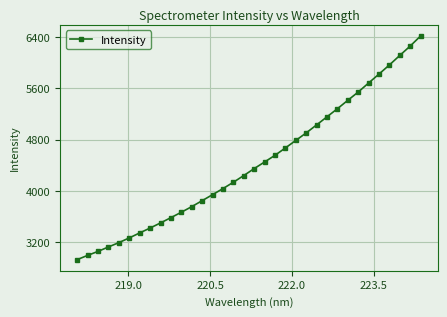

What is the minimum value shown in the chart?

2932.8